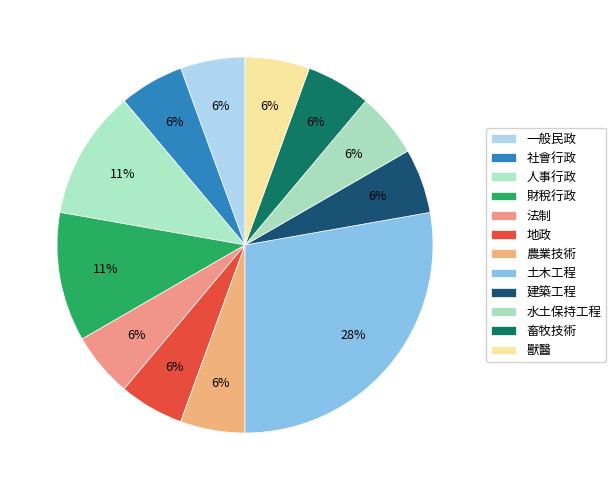

Count the number of slices in the pie.

12